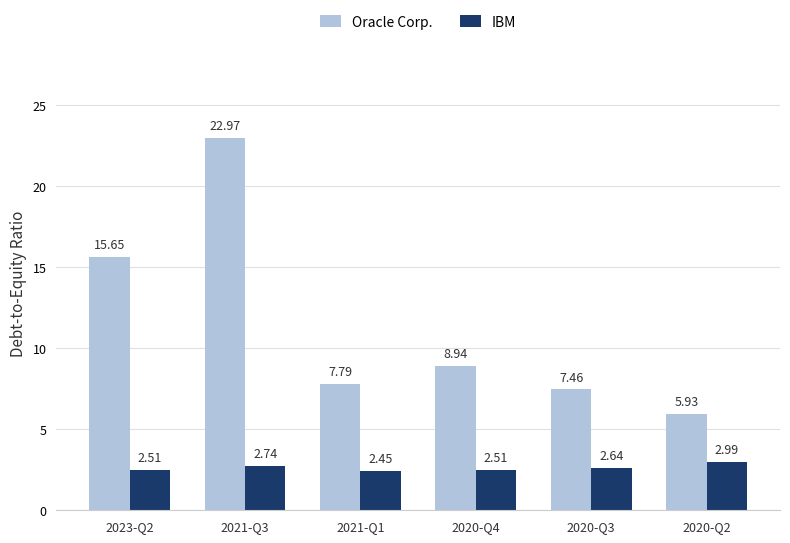

What is the sum of the IBM values at 2020-Q3 and 2023-Q2?

5.2